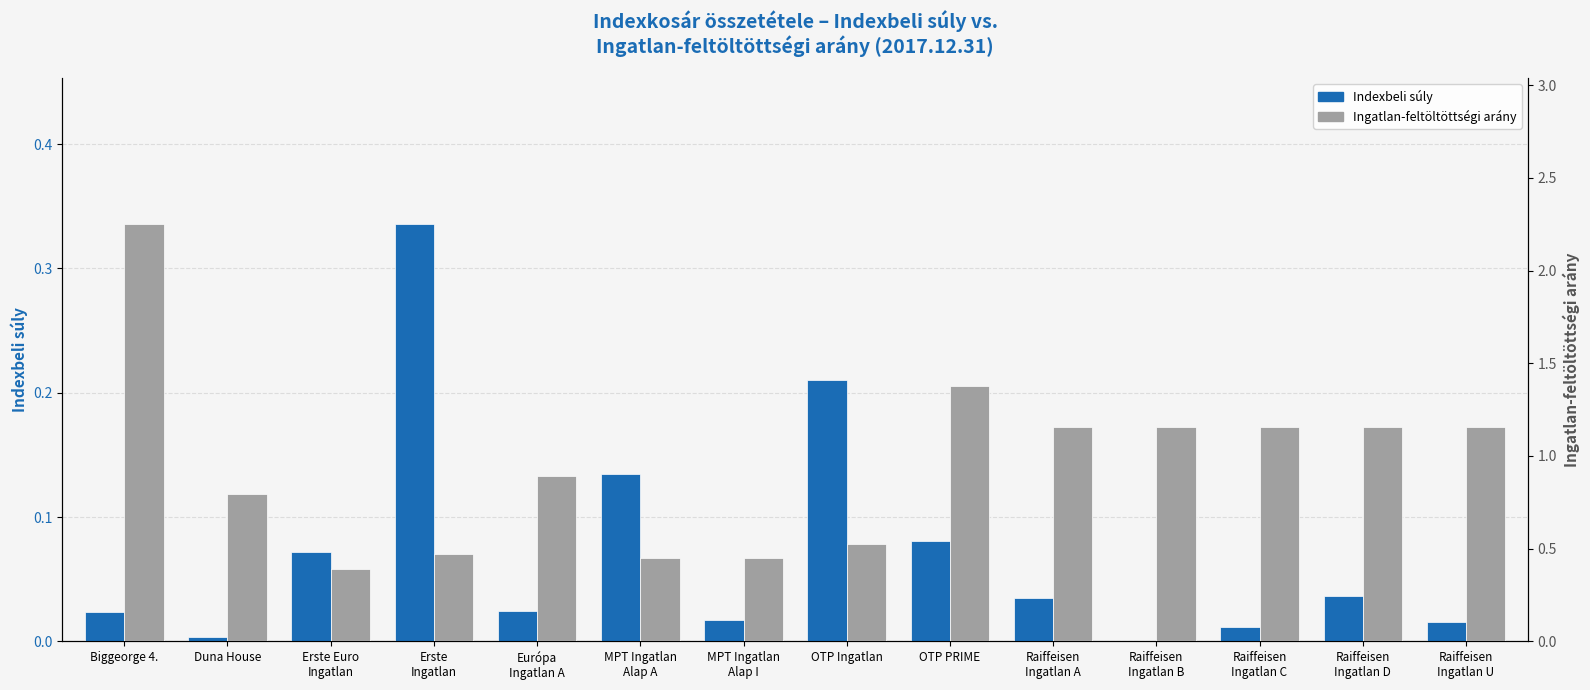

Which series changed the most between Európa
Ingatlan A and Raiffeisen
Ingatlan B?

Ingatlan-feltöltöttségi arány